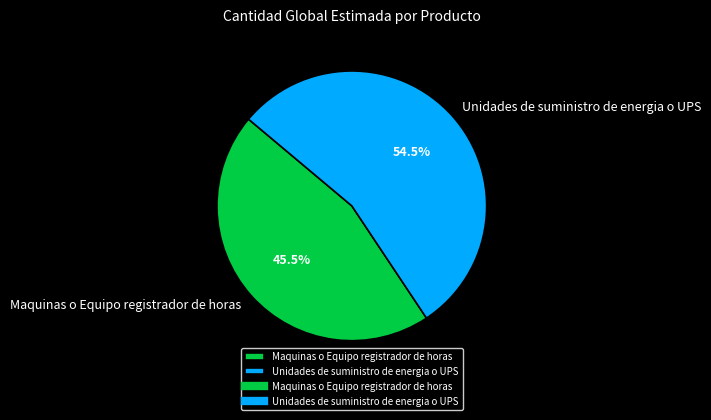

Which has a higher value, Unidades de suministro de energia o UPS or Maquinas o Equipo registrador de horas?

Unidades de suministro de energia o UPS